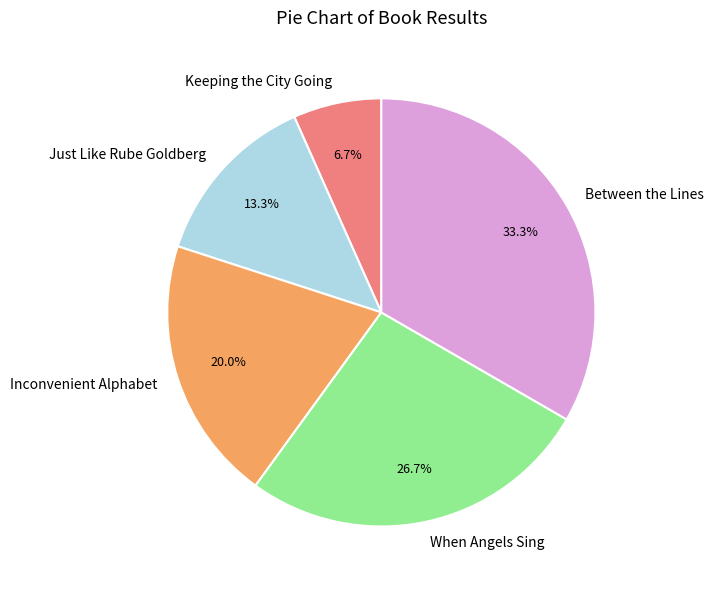

Is Keeping the City Going the majority of the pie?

No